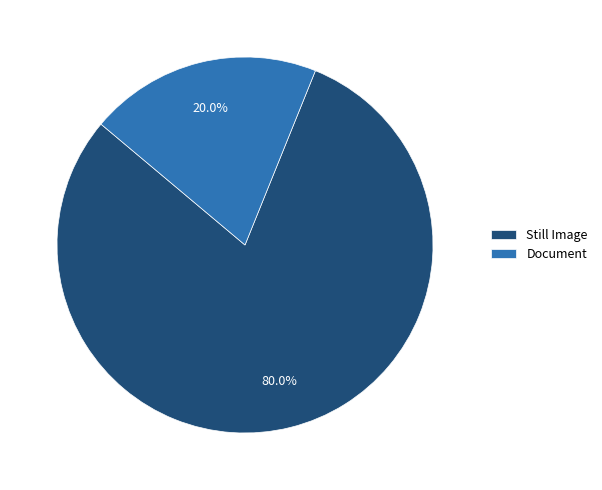

How many slices are in this pie chart?

2